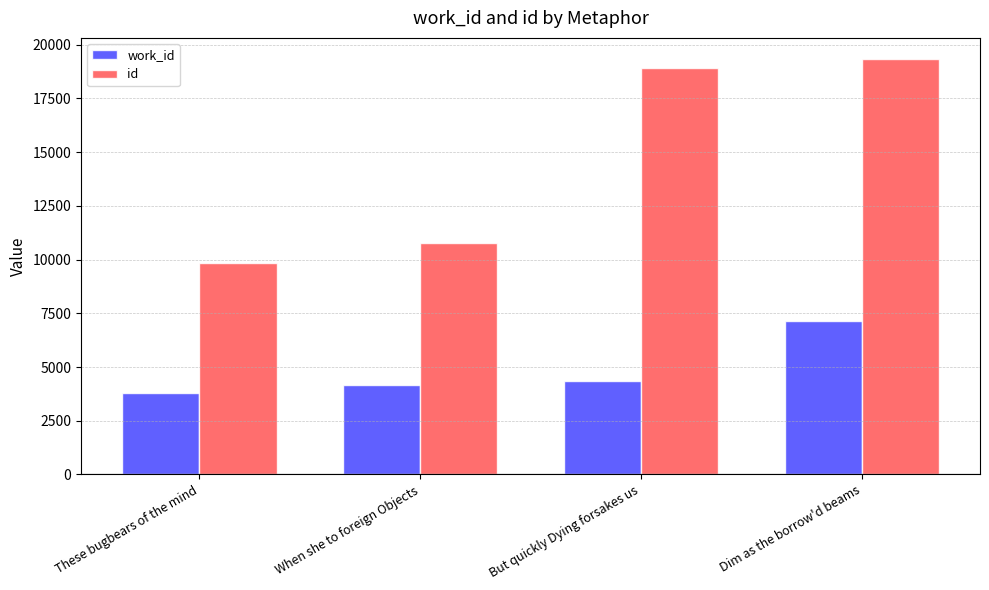

Which series changed the most between These bugbears of the mind and But quickly Dying forsakes us?

id